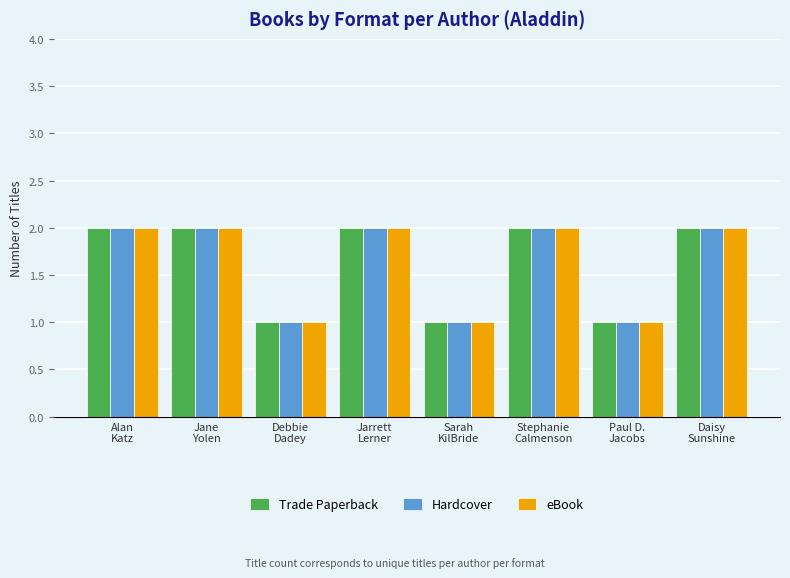

Count the eBook values in the range 1 to 2.

8